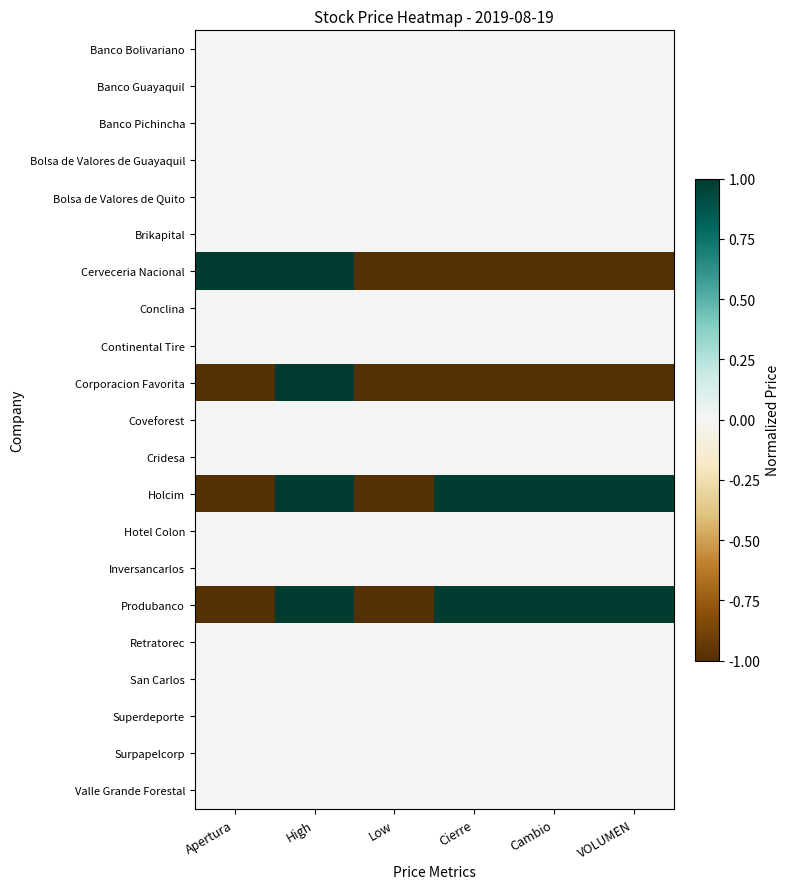

What is the maximum value shown in the chart?

1